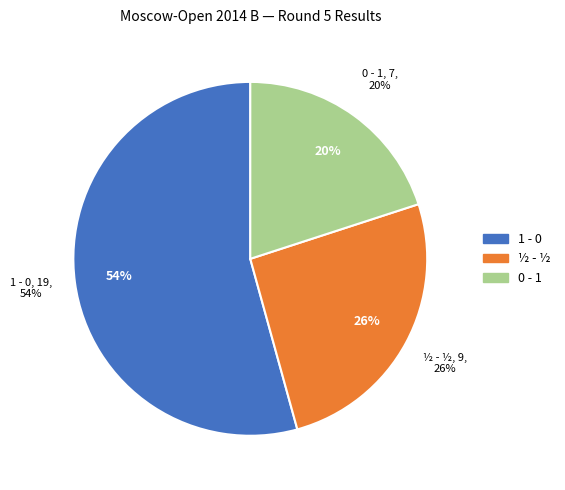

Between 1 - 0 and ½ - ½, which is larger?

1 - 0